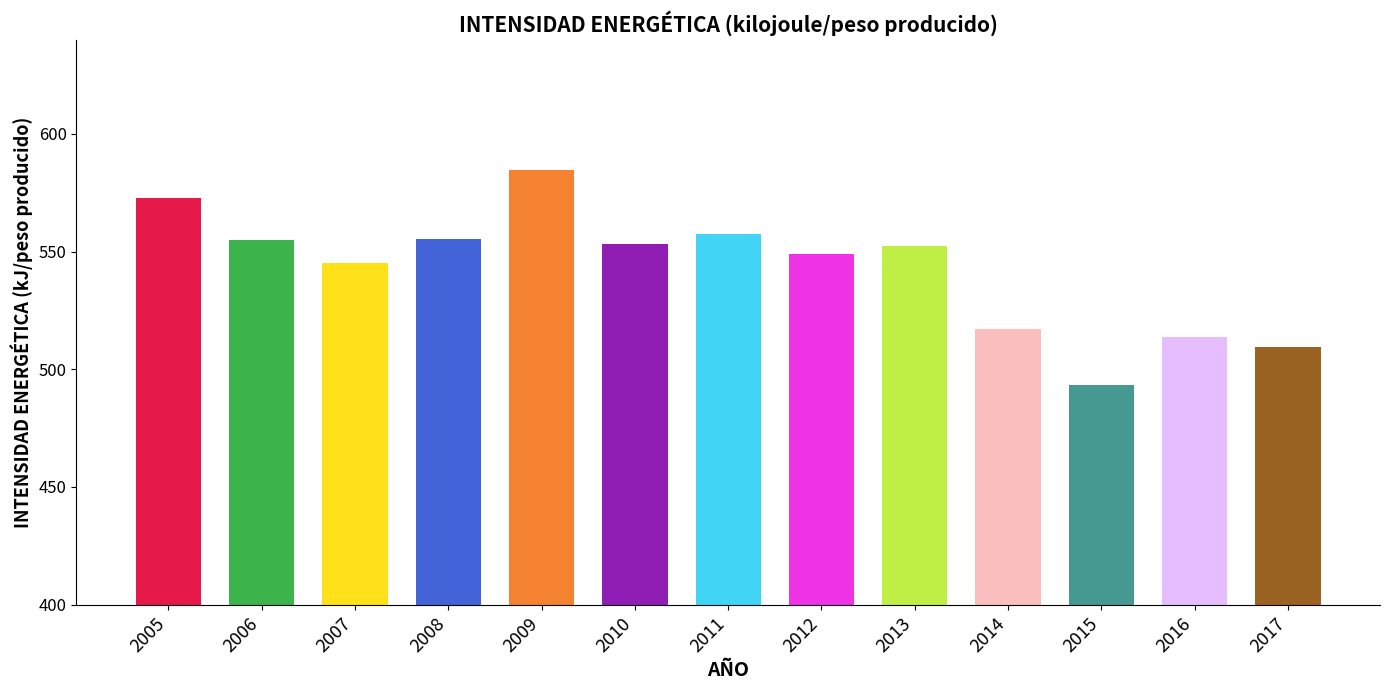

Where does the data first go above 552?

2005